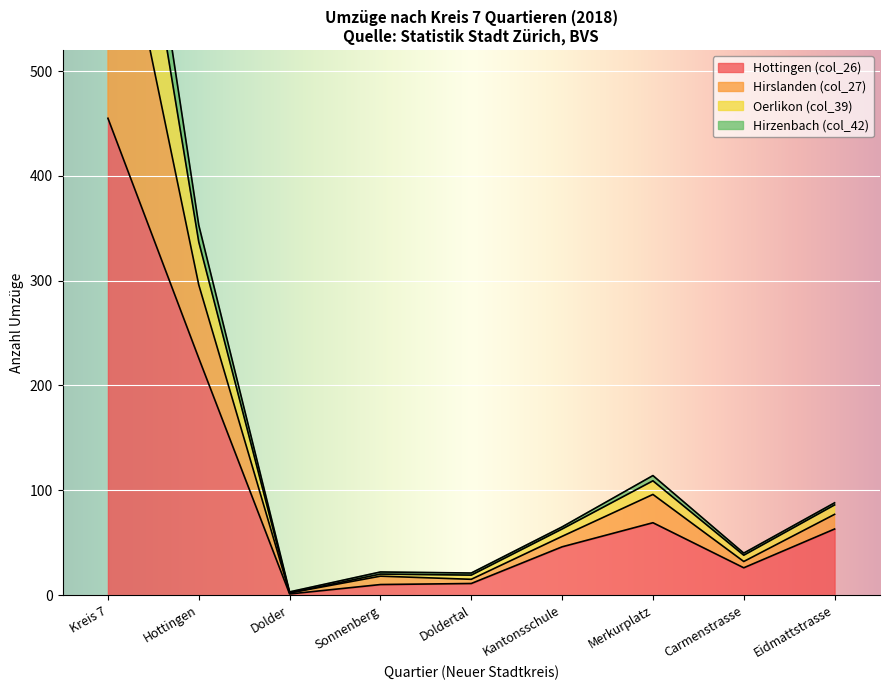

Which series has the largest total across all categories?

Hirslanden (col_27)